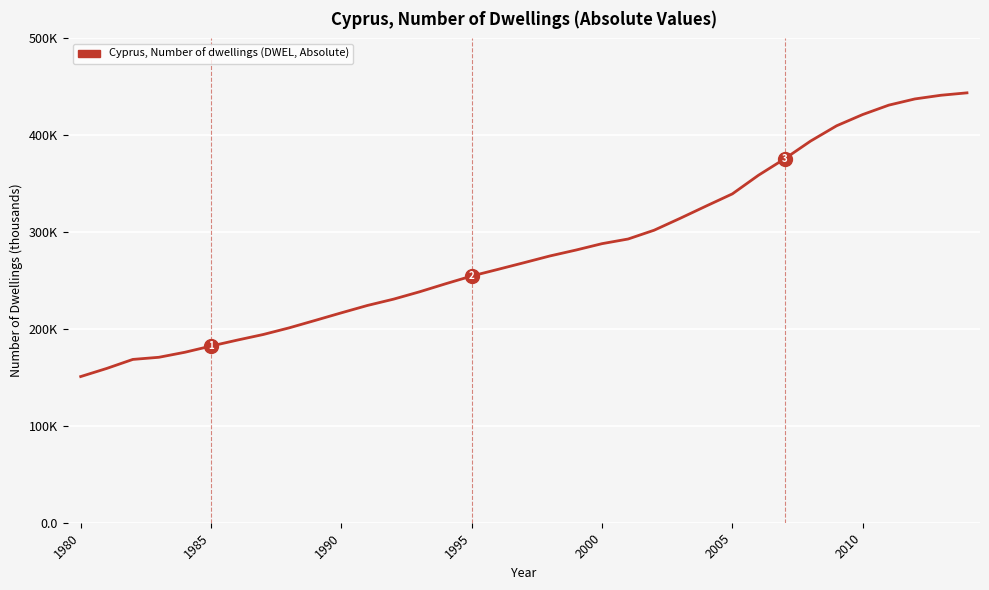

Does the chart have visible grid lines?

Yes